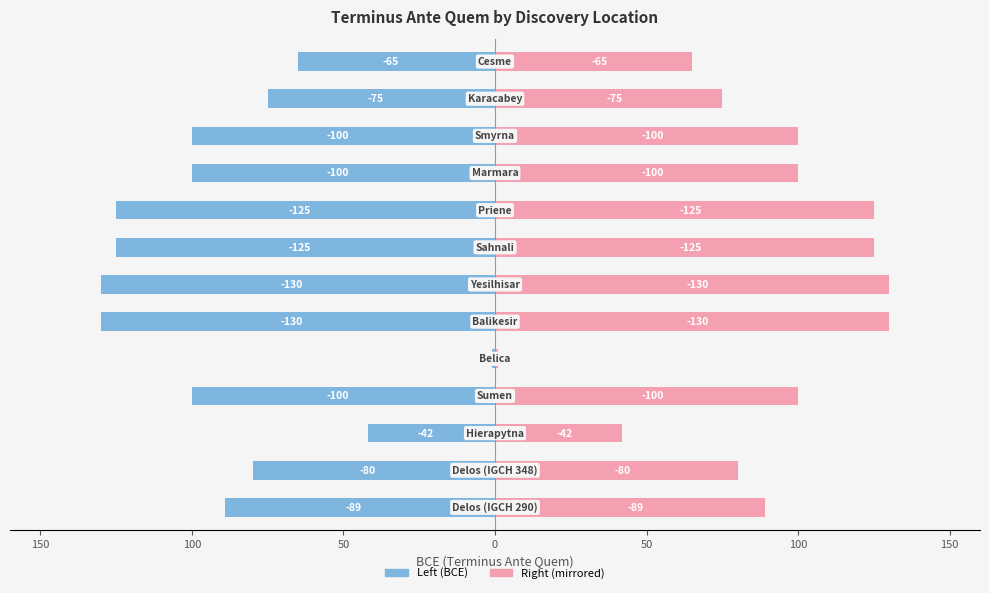

How many distinct data groups are displayed?

2